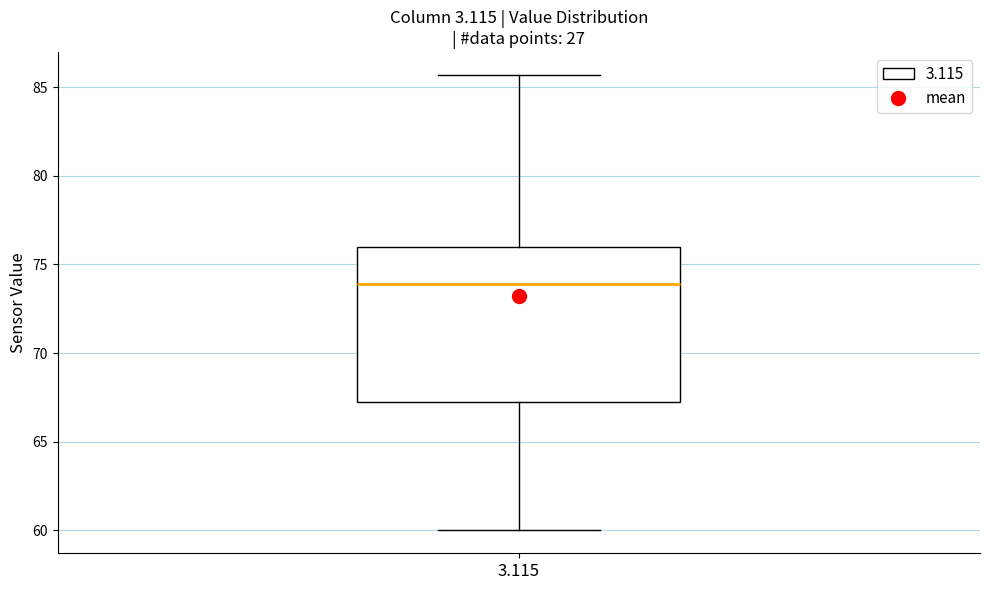

Where is the lower edge of the box at x = 3.115 on the y-axis? The values are not printed on the chart, so give them approximately, as read against the axis.

67.5